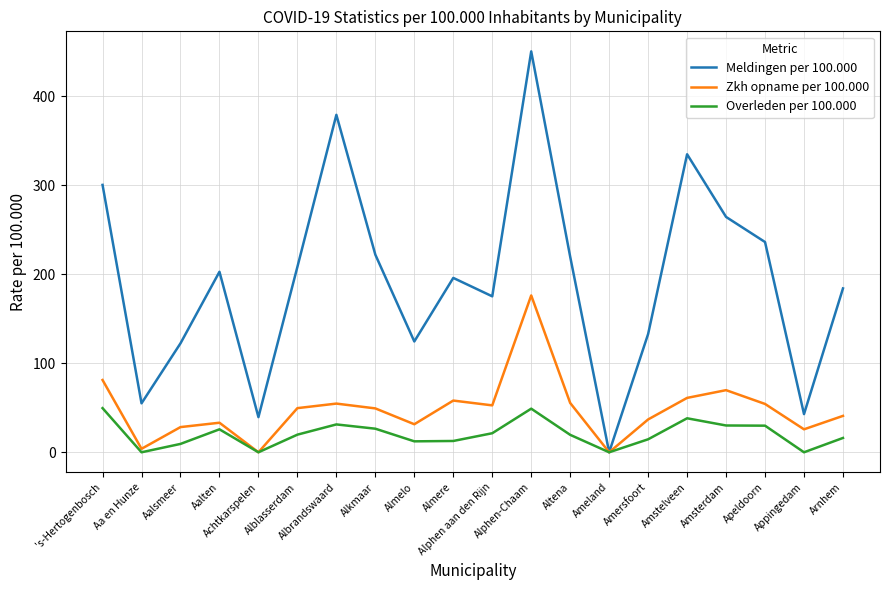

Does the chart have visible grid lines?

Yes